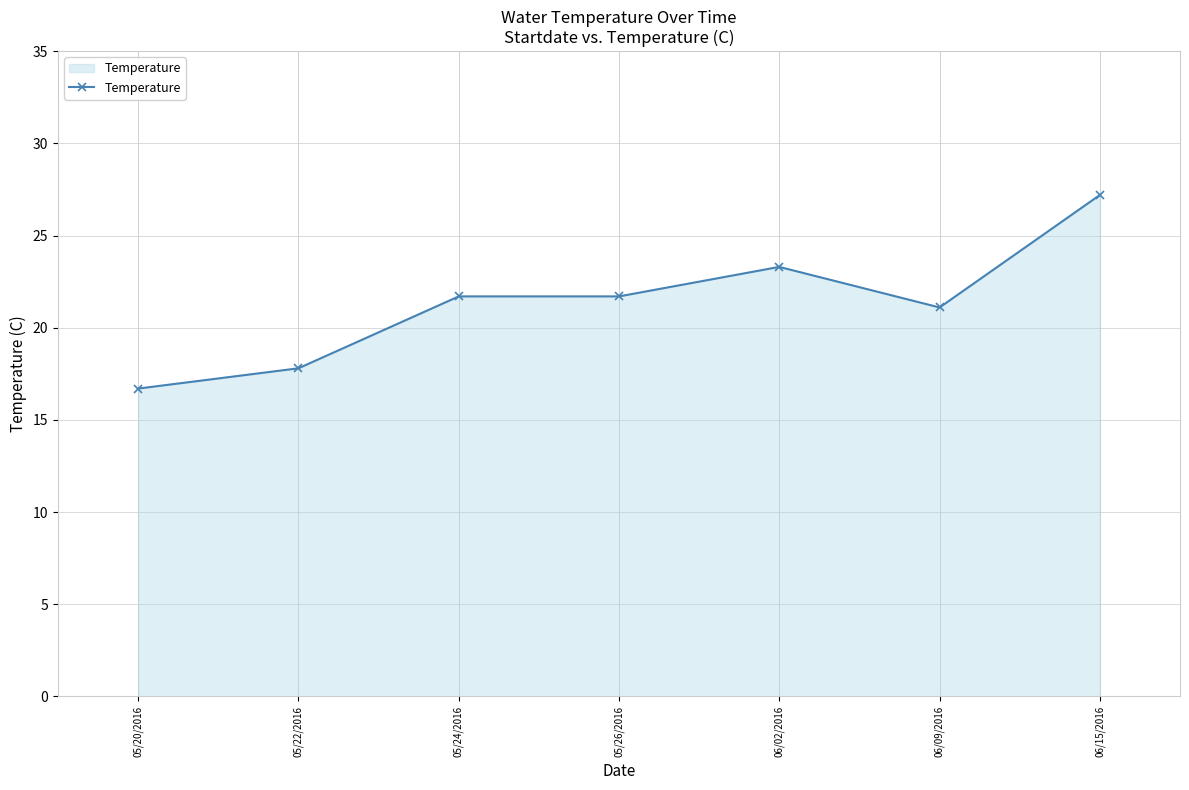

Is it true that the value at 05/20/2016 is 16.7?

True